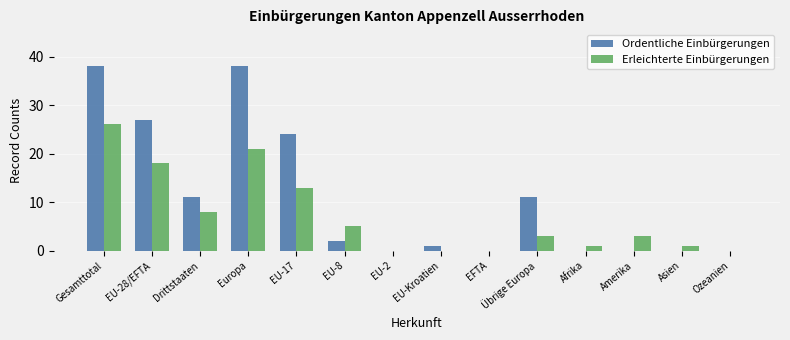

What is the sum of all Ordentliche Einbürgerungen values?

152